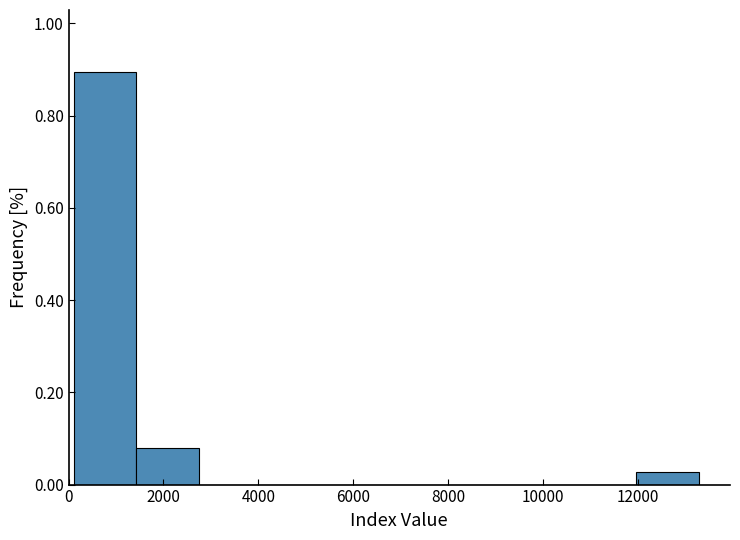

Which range on the x-axis has the tallest bar?

200 to 1400